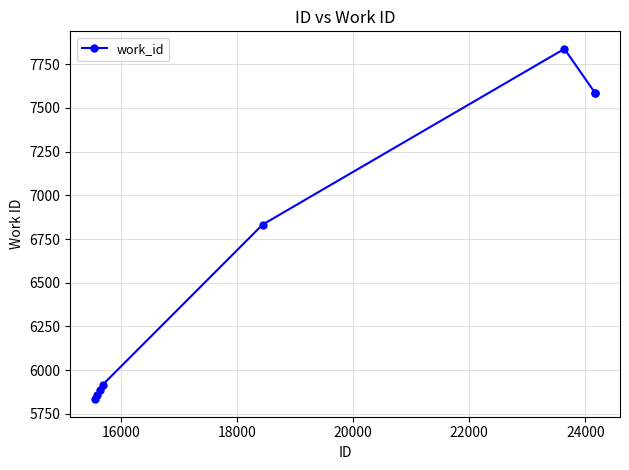

What is the difference between the maximum and minimum values?

2004